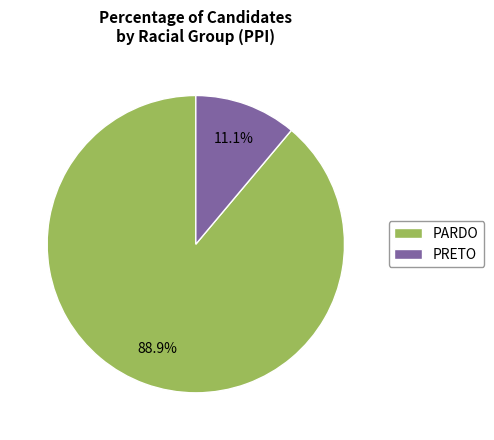

Which slice is the largest?

PARDO